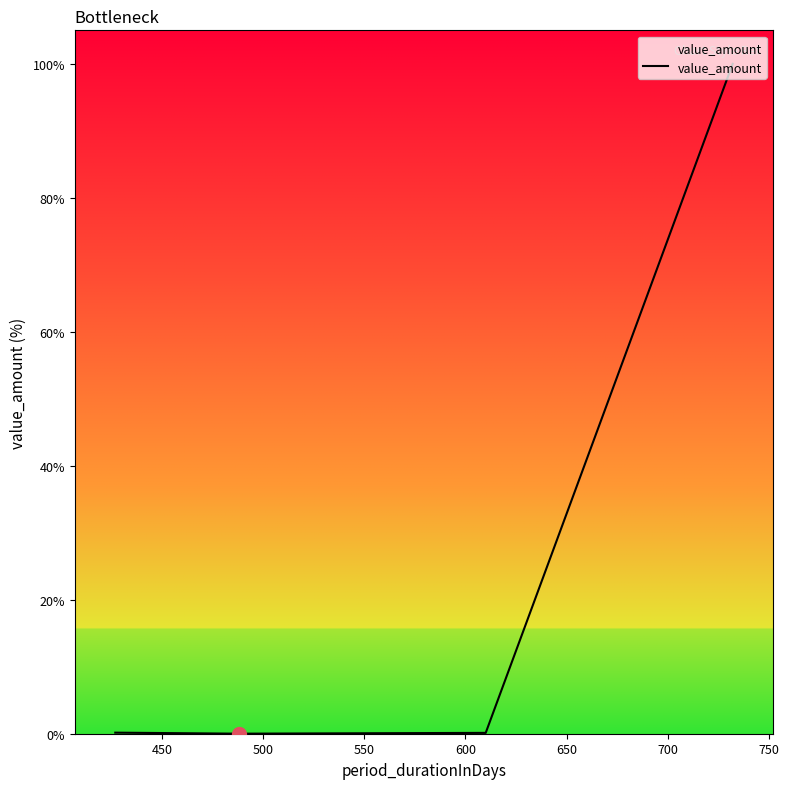

What is the maximum value shown in the chart?

100.0